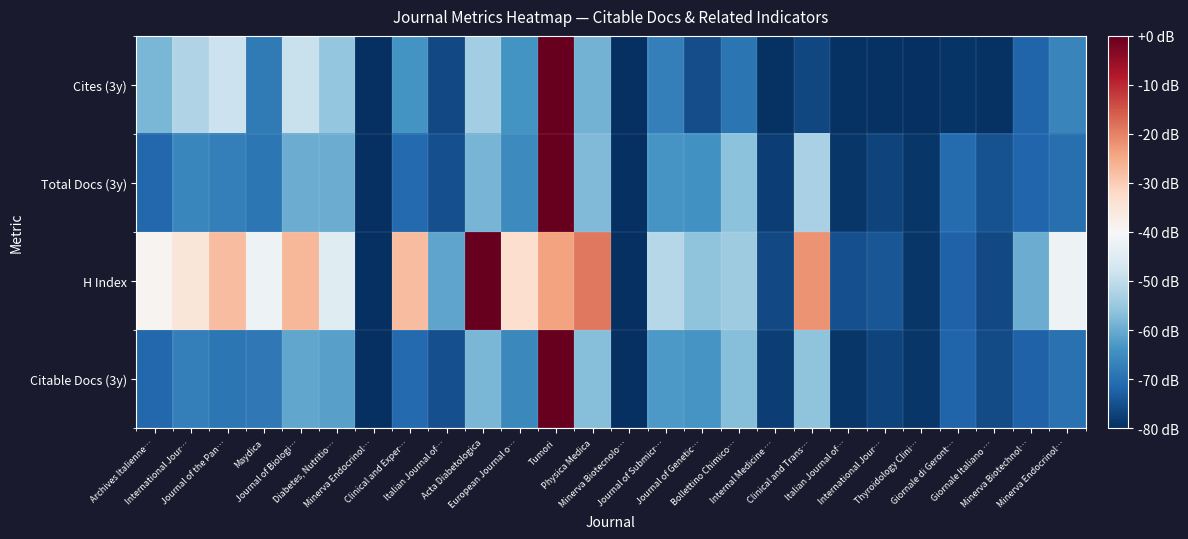

What is the total value across all series at Journal of Biologi…?

-196.3